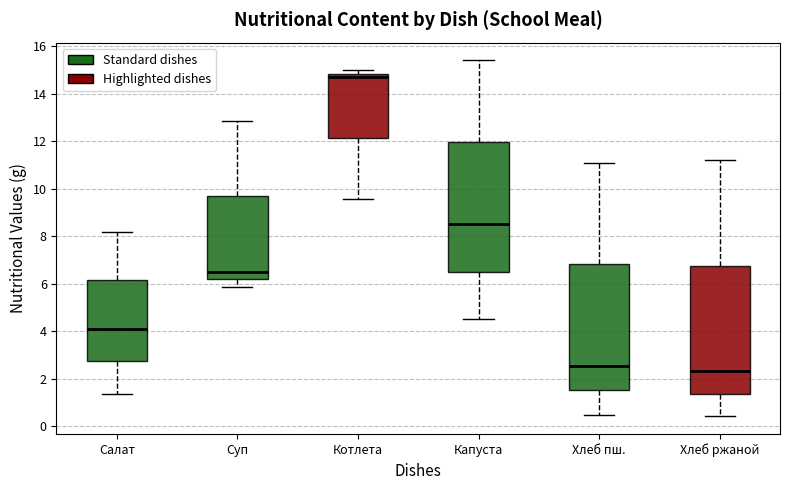

Where is the upper edge of the box for Салат on the y-axis? The values are not printed on the chart, so give them approximately, as read against the axis.

6.2